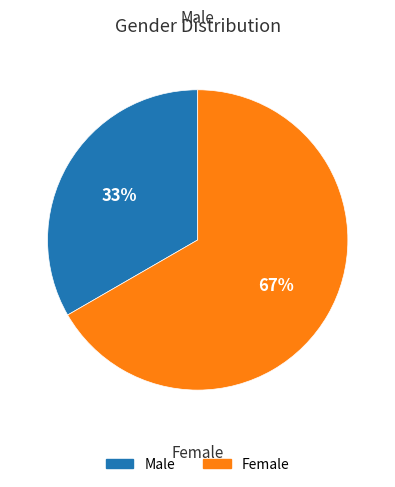

To the nearest percent, what percentage of the pie is Male?

33%